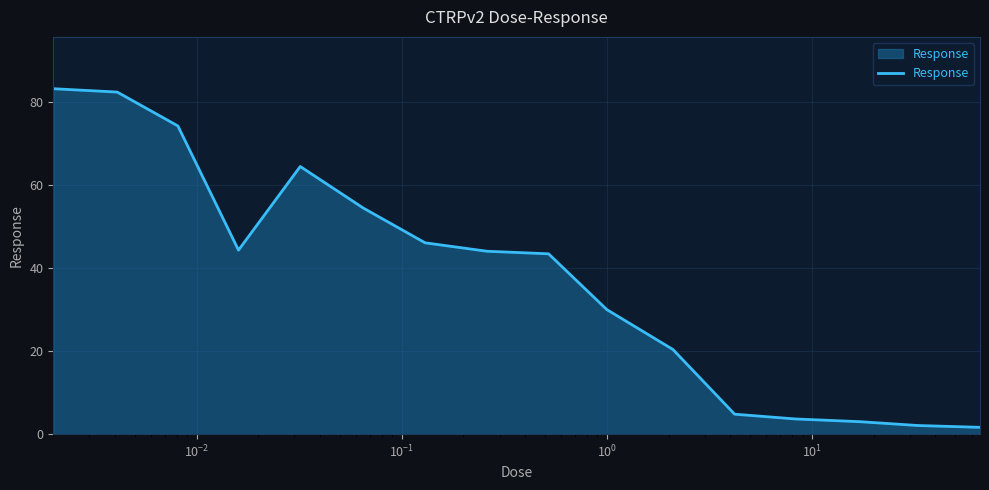

What is the difference between the maximum and minimum values?

81.5